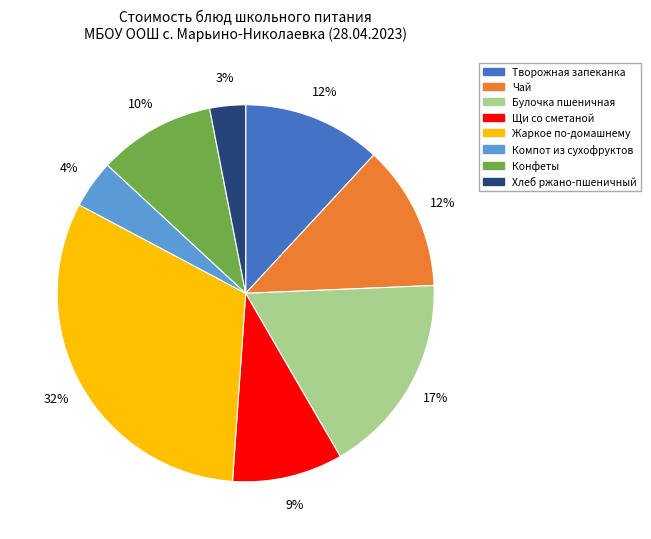

Is Конфеты the majority of the pie?

No